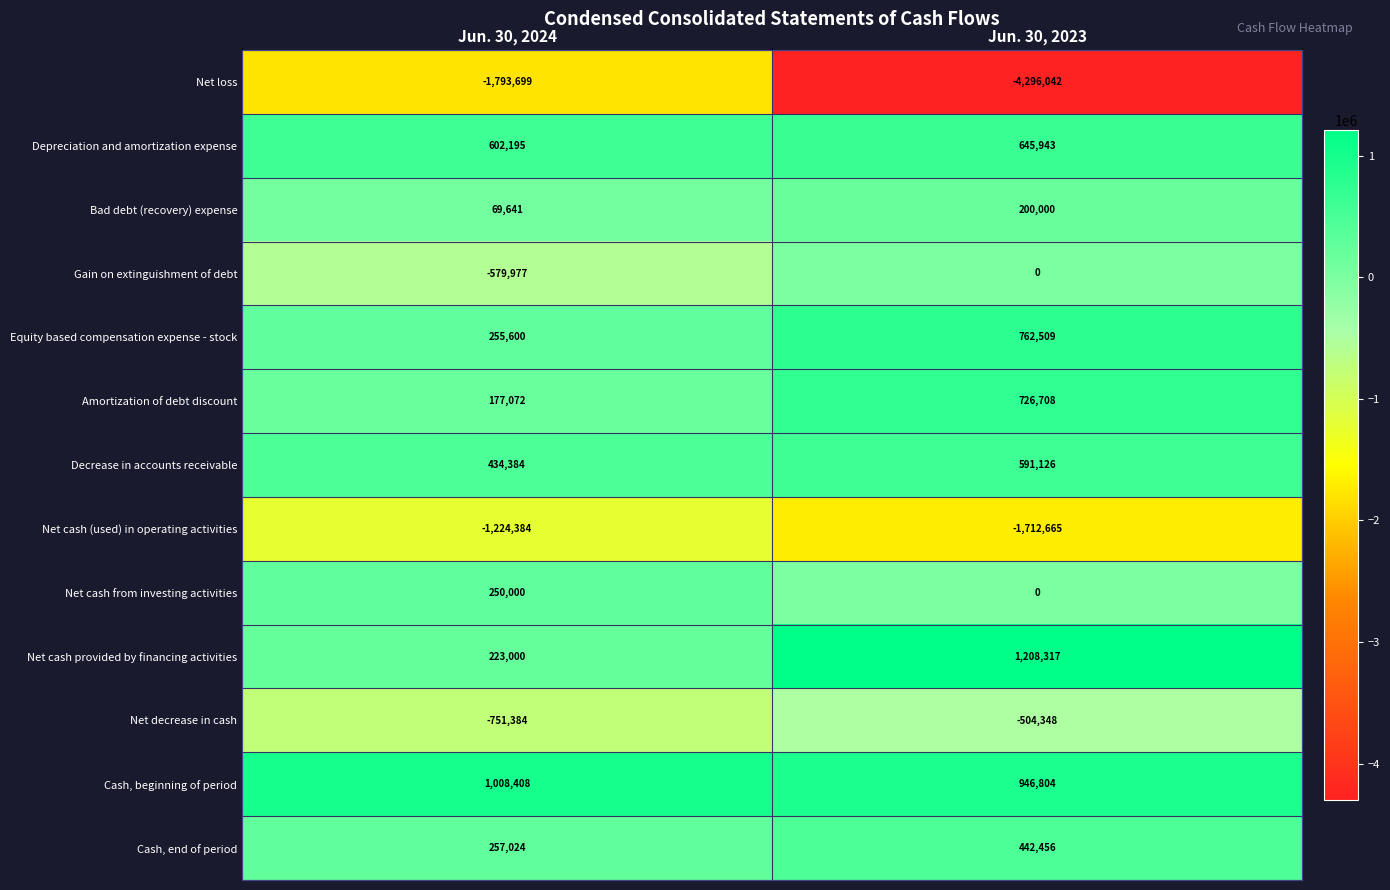

What is the sum of all Net cash (used) in operating activities values?

-2937049